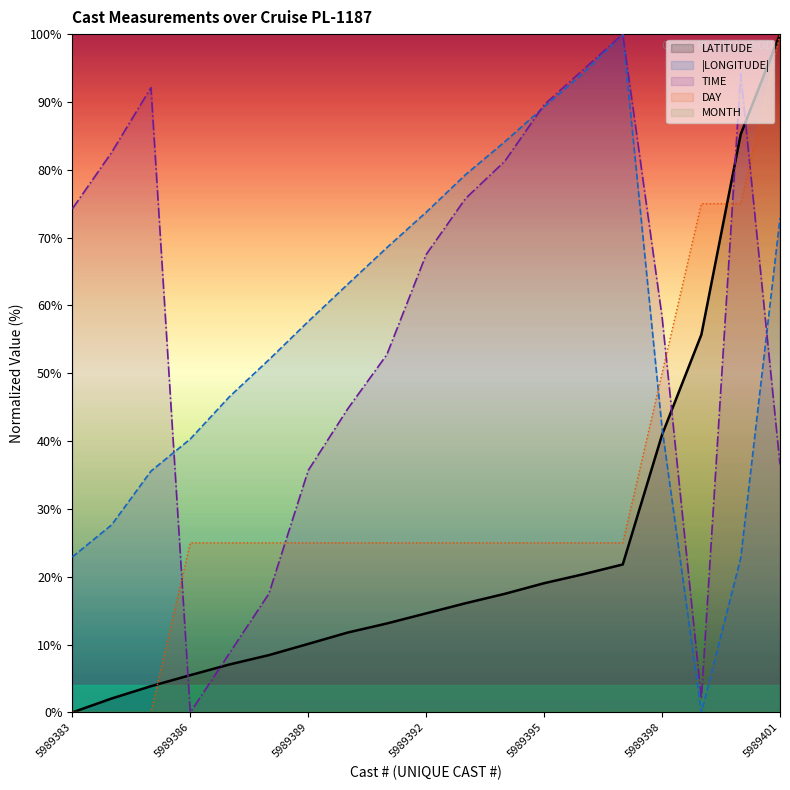

True or false: LATITUDE and TIME intersect in this chart.

True